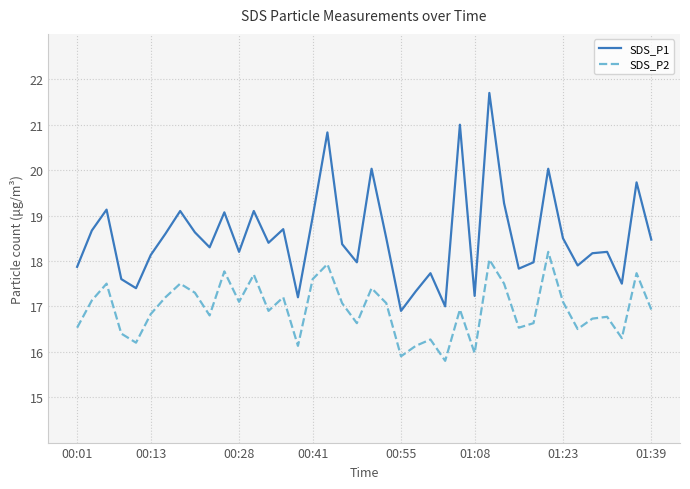

Which series has the largest total across all categories?

SDS_P1